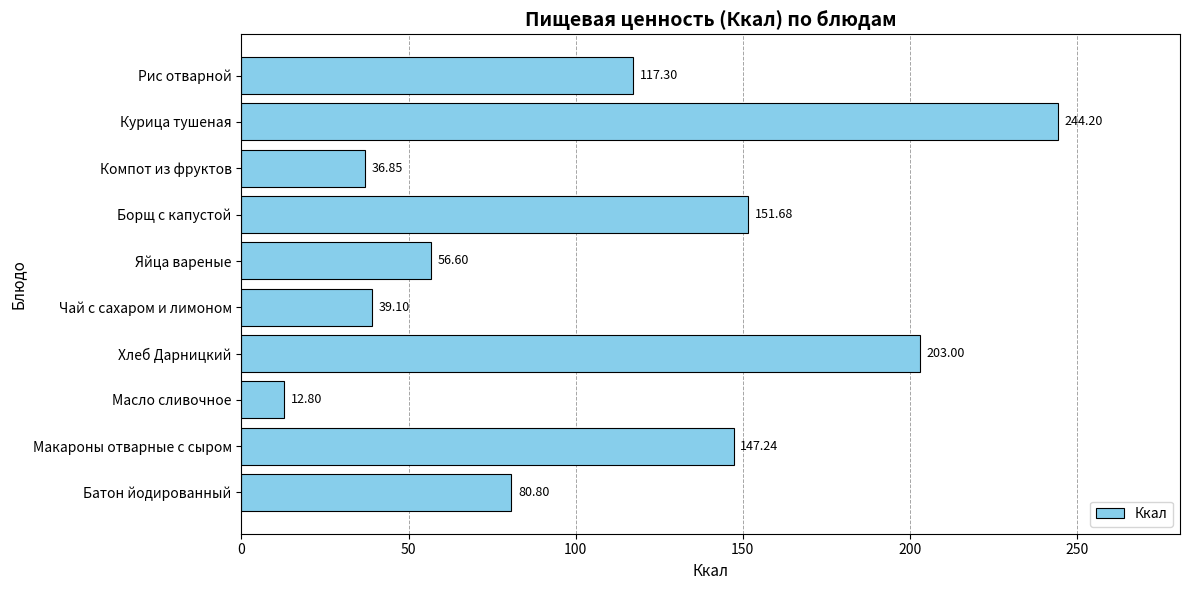

Rank the categories by value from highest to lowest.

Курица тушеная, Хлеб Дарницкий, Борщ с капустой, Макароны отварные с сыром, Рис отварной, Батон йодированный, Яйца вареные, Чай с сахаром и лимоном, Компот из фруктов, Масло сливочное